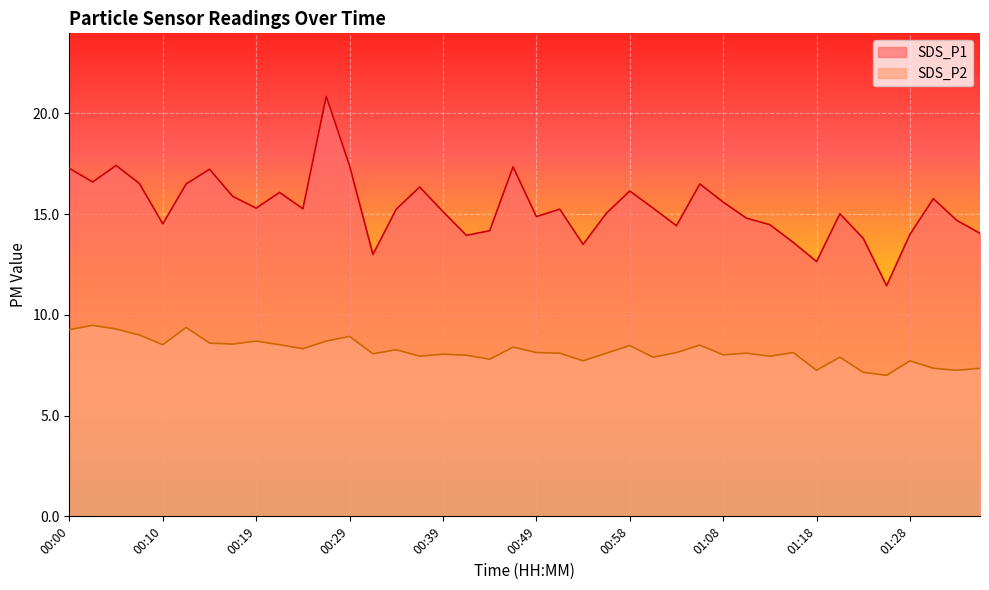

At how many categories does at least one series exceed 9?

40